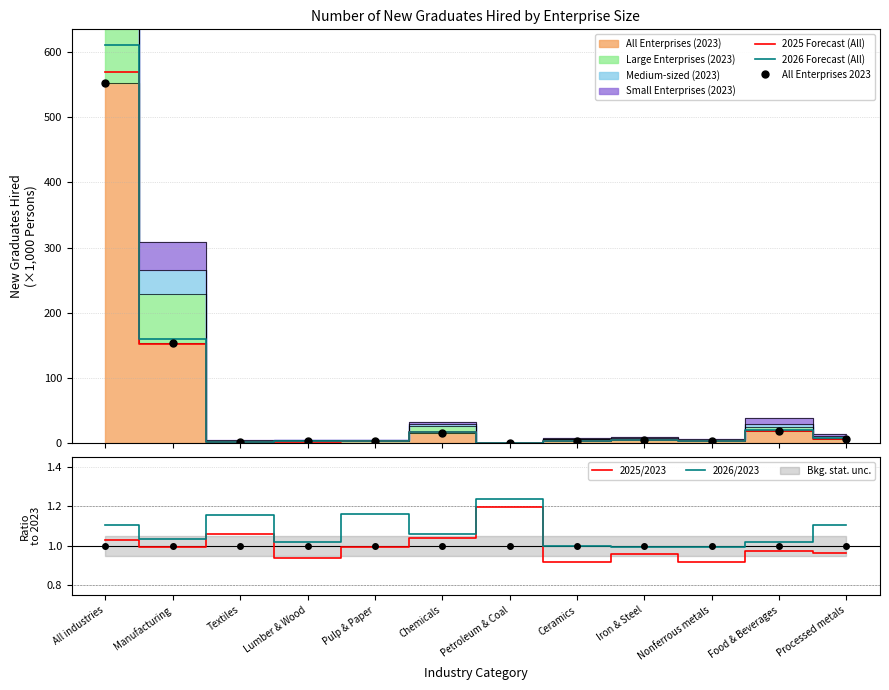

Reading left to right, transcribe all the data shown in this chart.

2025 Forecast (All): 569.3	152.7	2.5	2.6	2.8	17.0	0.5	3.8	4.4	2.9	19.0	6.9
2026 Forecast (All): 610.4	159.6	2.7	2.8	3.3	17.3	0.6	4.1	4.5	3.2	19.9	7.9
All Enterprises 2023: 551.7	154.0	2.3	2.8	2.9	16.3	0.5	4.1	4.6	3.2	19.5	7.2
2025/2023: 1.0	1.0	1.1	0.9	1.0	1.0	1.2	0.9	1.0	0.9	1.0	1.0
2026/2023: 1.1	1.0	1.2	1.0	1.2	1.1	1.2	1.0	1.0	1.0	1.0	1.1